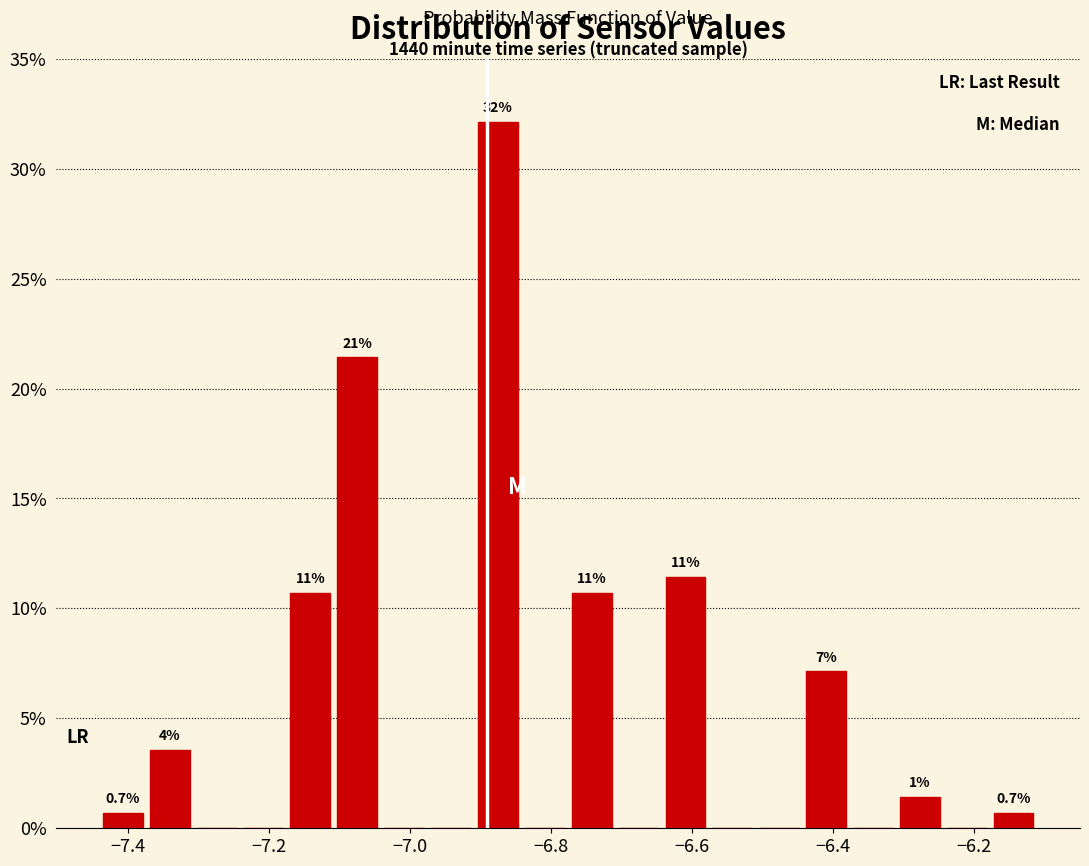

Around what value on the x-axis is the tallest bar? Give the approximate position of its centre, as read against the axis.

-6.88